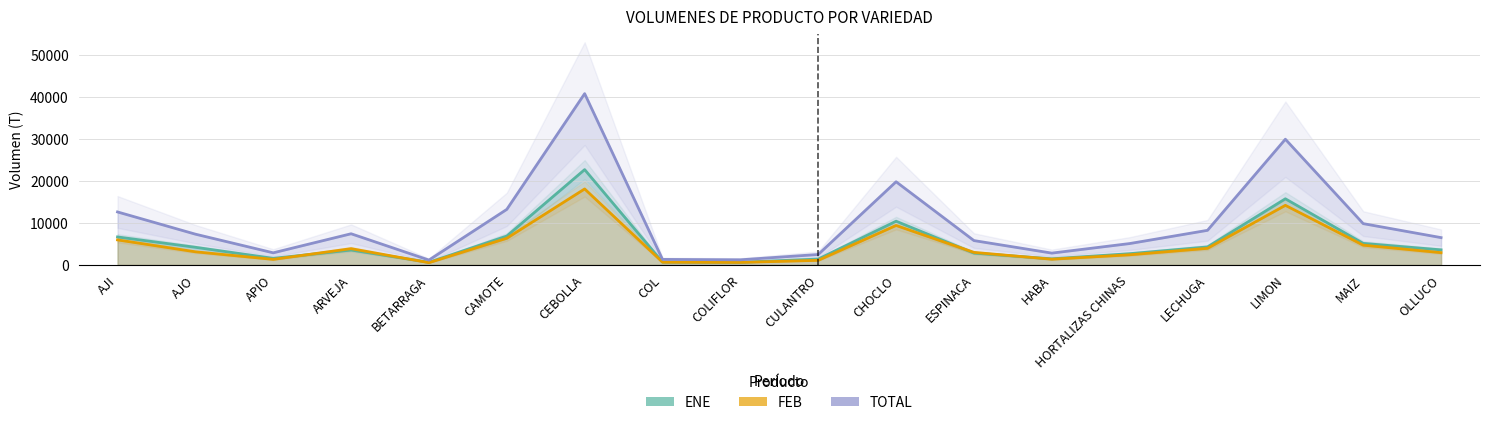

Where is the first local maximum for FEB?

ARVEJA